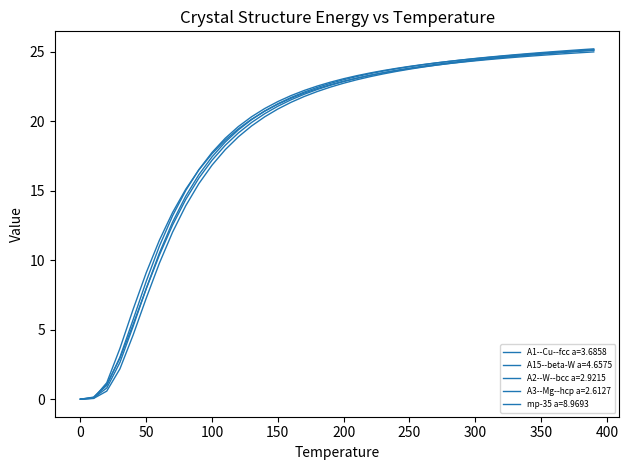

Does the chart have visible grid lines?

No